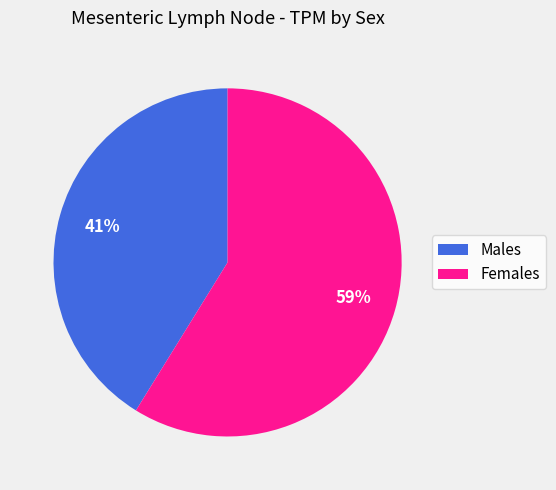

To the nearest percent, what is the difference between the largest and smallest slice percentages?

18%